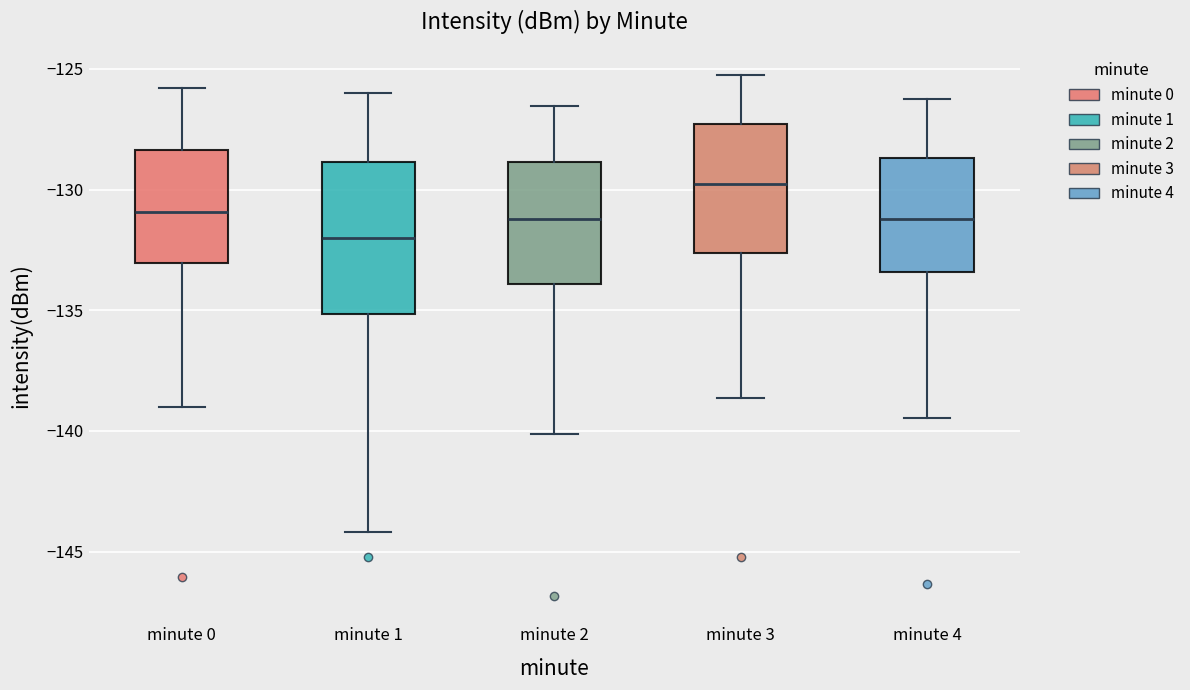

Reading left to right, read every box against the y-axis: the position of its median line, the range the box covers, and the ends of its whiskers. The values are not printed on the chart, so give them approximately, as read against the axis.

minute 0: median -131.0, box -133.0 to -128.5, whiskers -139.0 to -126.0
minute 1: median -132.0, box -135.0 to -129.0, whiskers -144.0 to -126.0
minute 2: median -131.0, box -134.0 to -129.0, whiskers -140.0 to -126.5
minute 3: median -130.0, box -132.5 to -127.5, whiskers -138.5 to -125.0
minute 4: median -131.0, box -133.5 to -128.5, whiskers -139.5 to -126.0